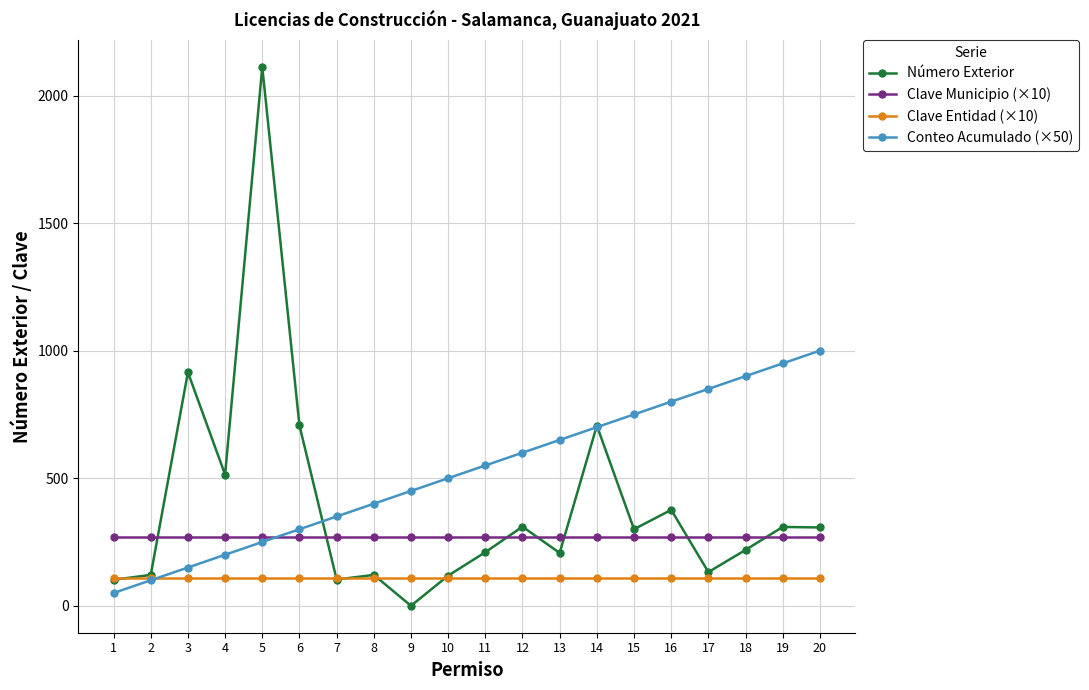

True or false: Clave Entidad (×10) and Clave Municipio (×10) cross at least once.

False